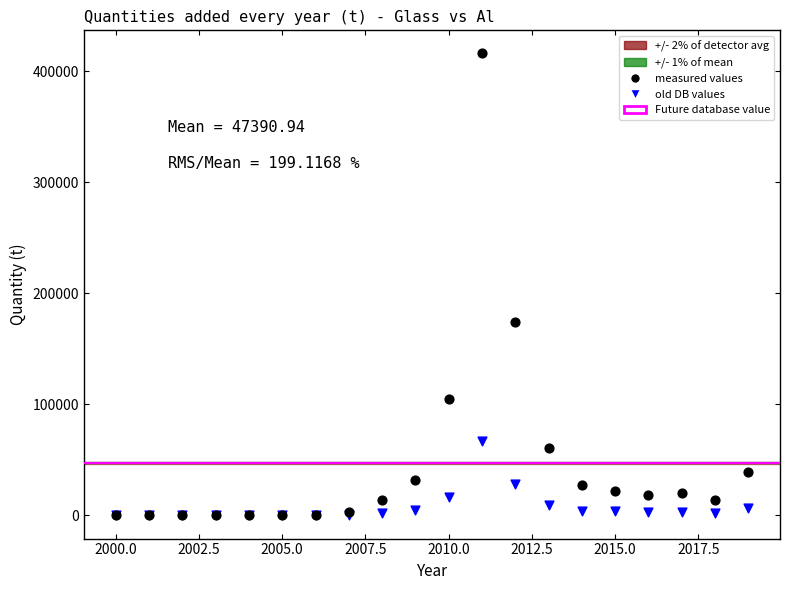

In the measured values series, what Y value is closest to 207996?

174530.2